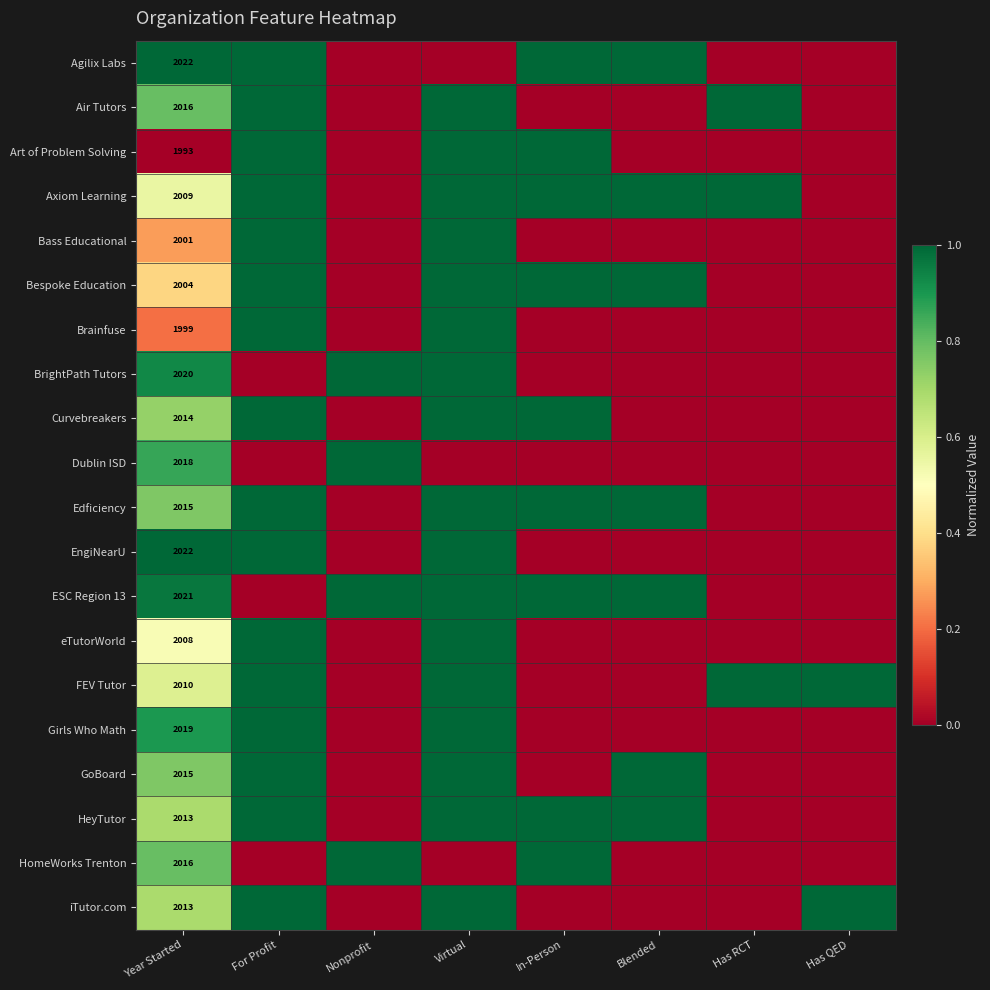

Is it true that Curvebreakers equals 0.0 at Blended?

True